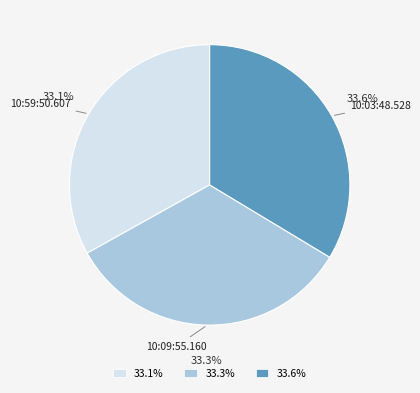

Combined, do 10:09:55.160 and 10:03:48.528 account for over 50%?

Yes